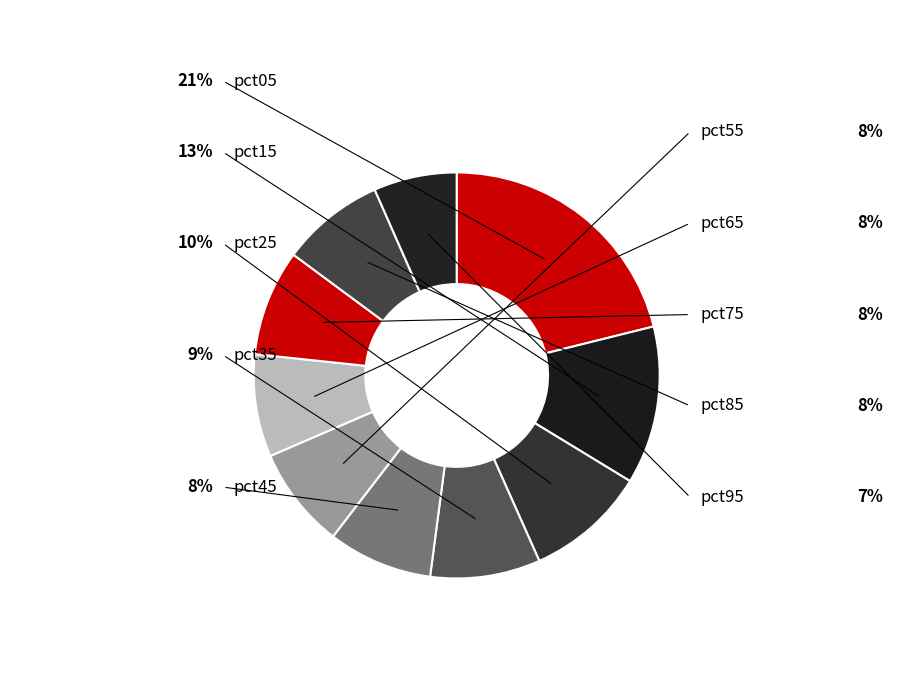

How many slices are in this pie chart?

10